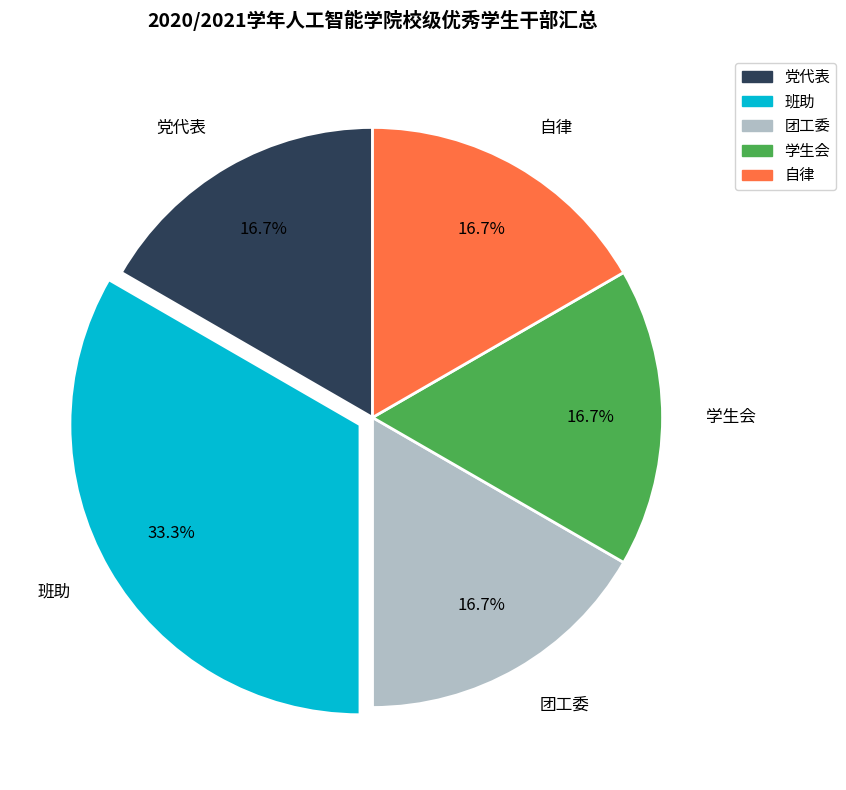

True or false: 自律 accounts for 17% of the total.

True